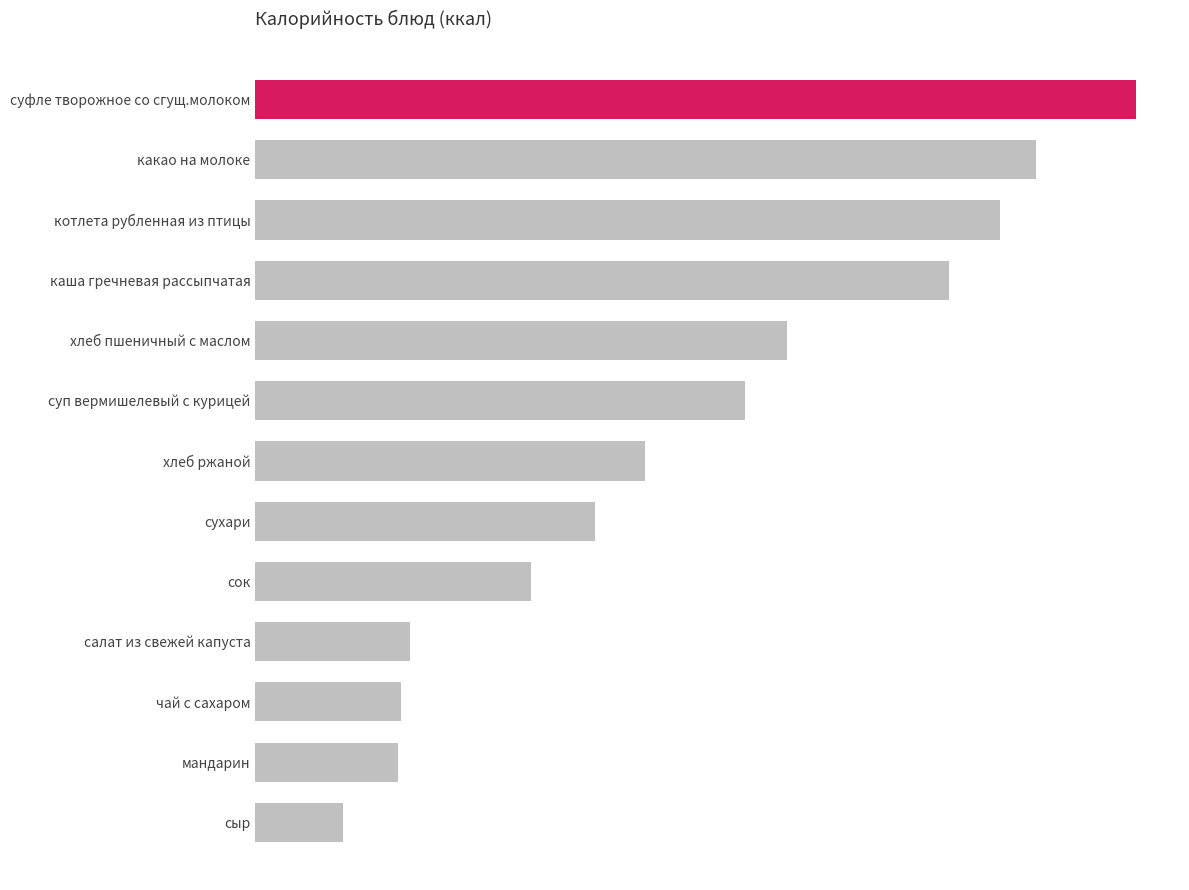

Where is the data nearest to the value 193?

суп вермишелевый с курицей